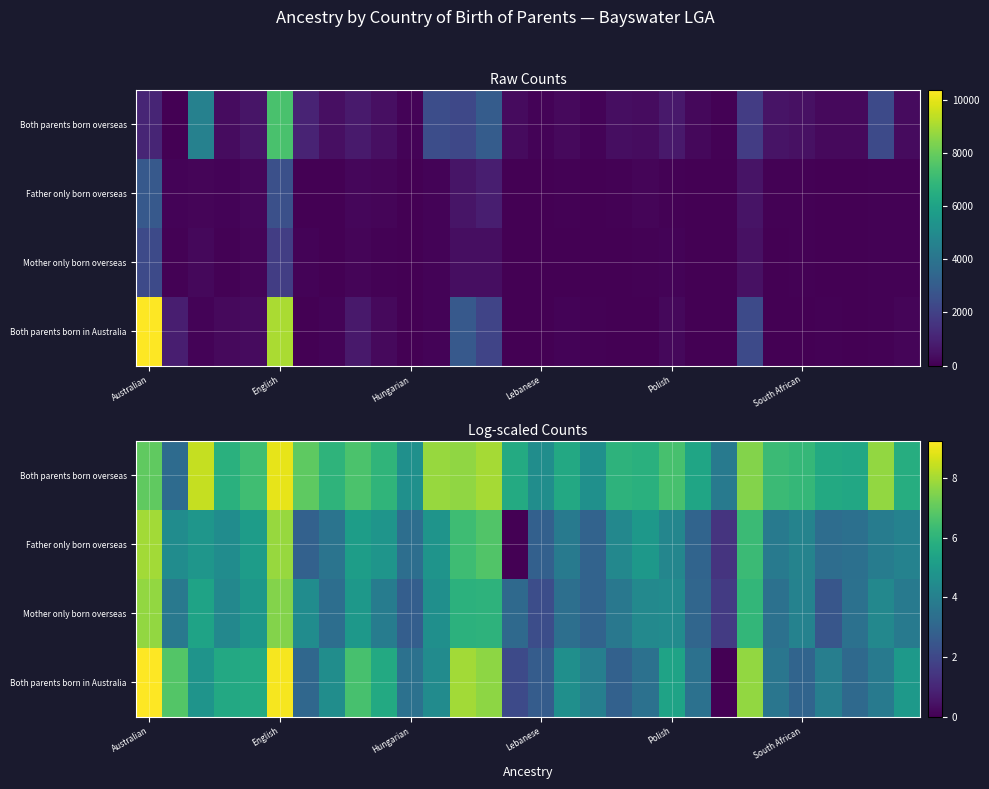

Which series has the largest range (max minus min)?

Both parents born in Australia